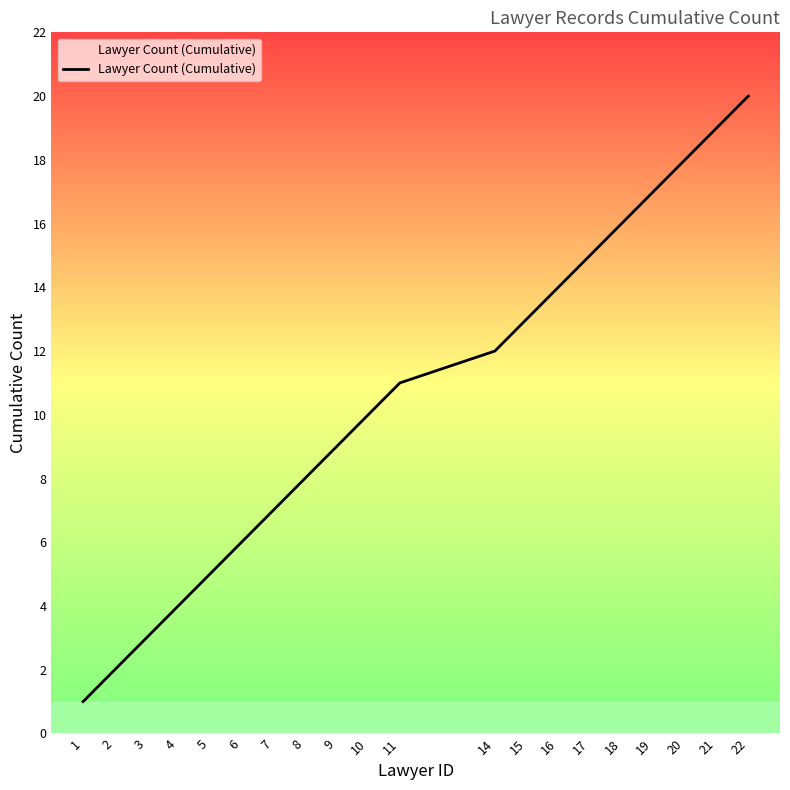

The value at 3 is 4. True or false?

False